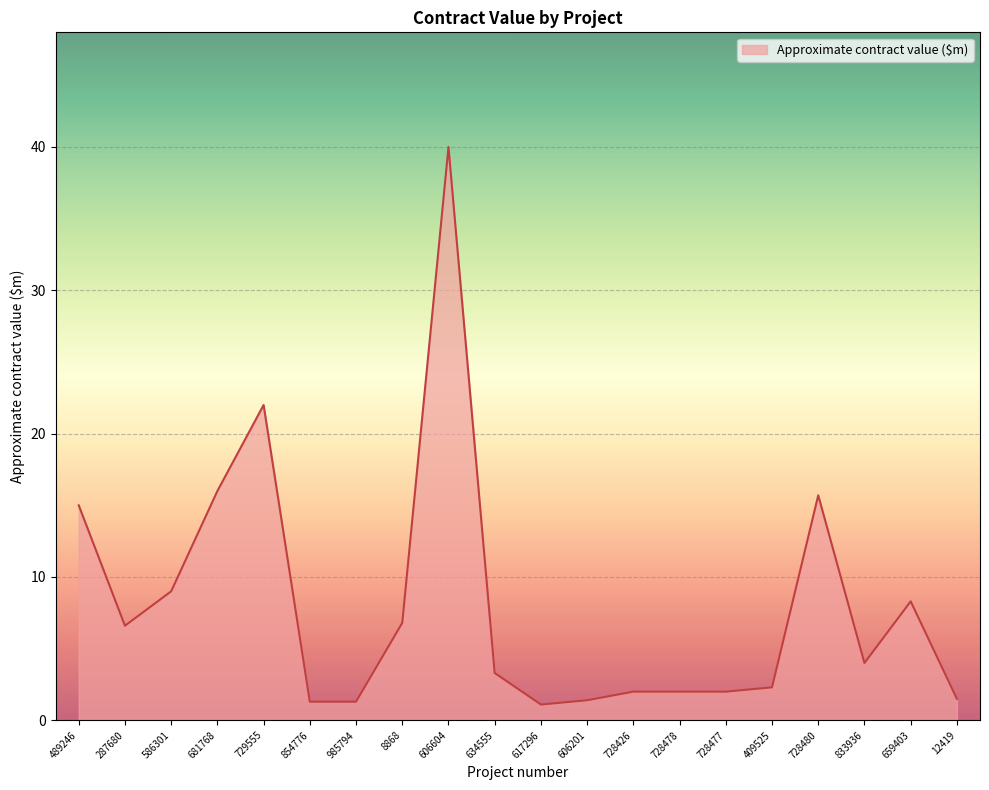

Where is the first local maximum?

729555